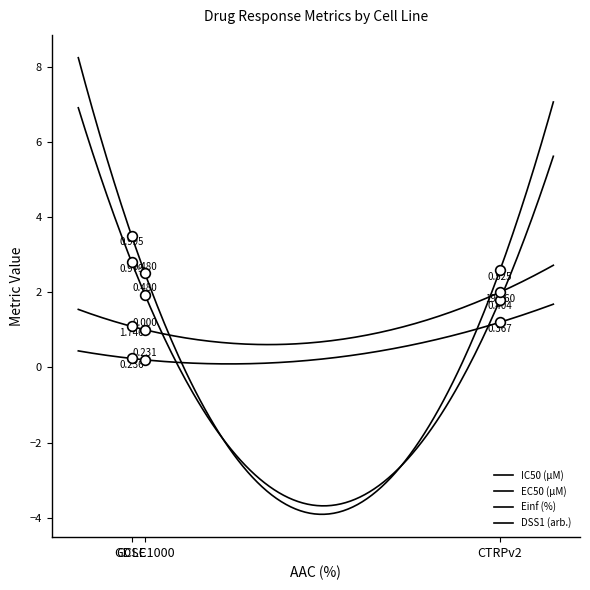

What is the difference between the highest and lowest values at CCLE?

3.3